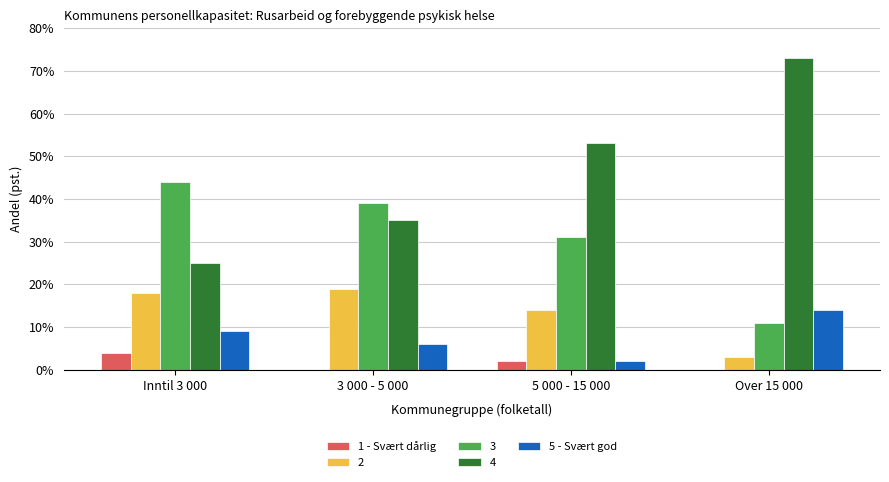

How many distinct data groups are displayed?

5